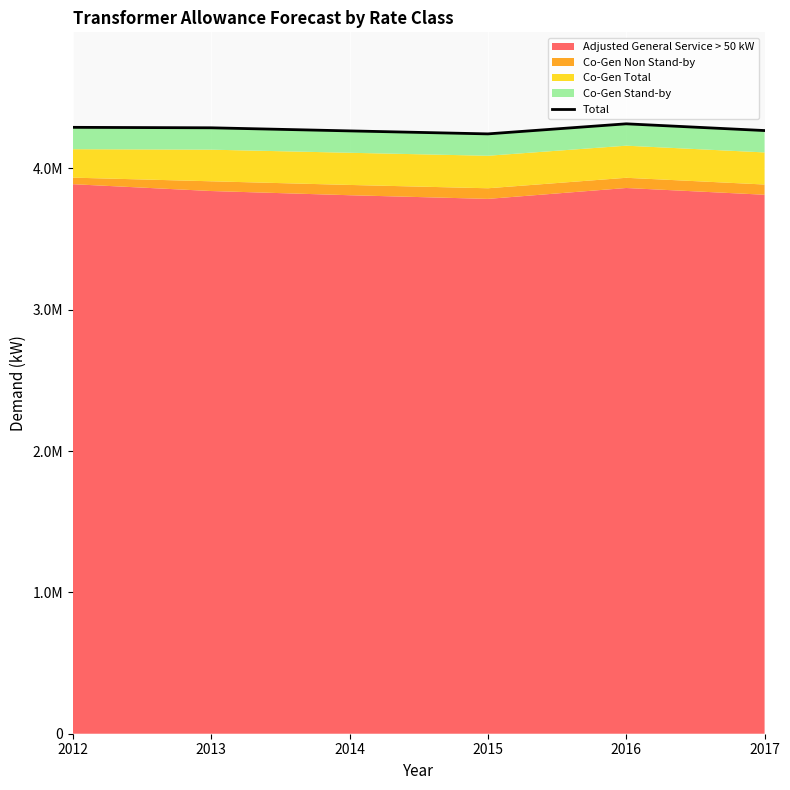

List the labels in order of value, smallest first.

2015, 2014, 2017, 2013, 2012, 2016